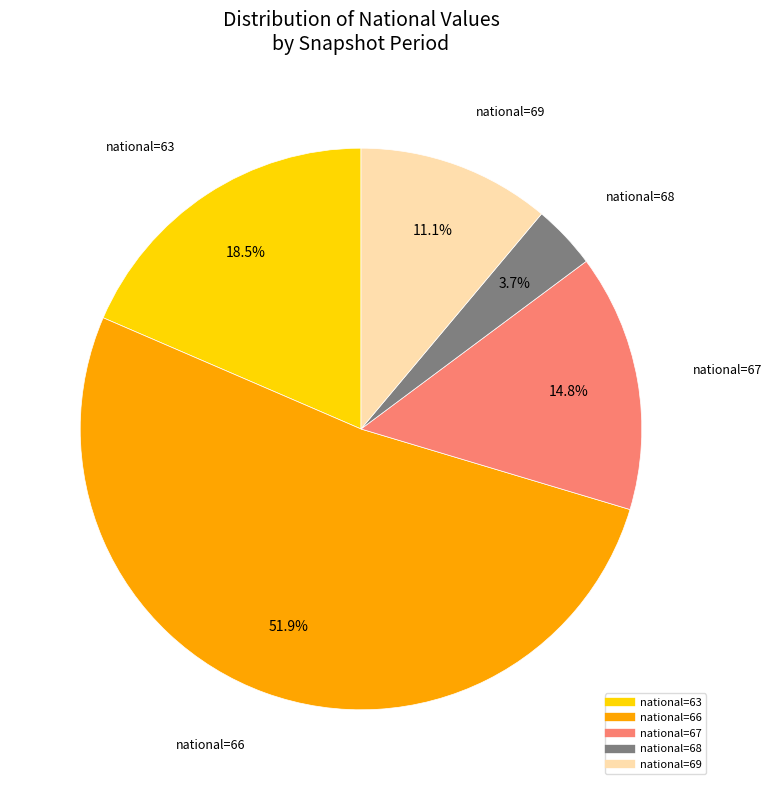

To the nearest percent, what is the difference between the largest and smallest slice percentages?

48%